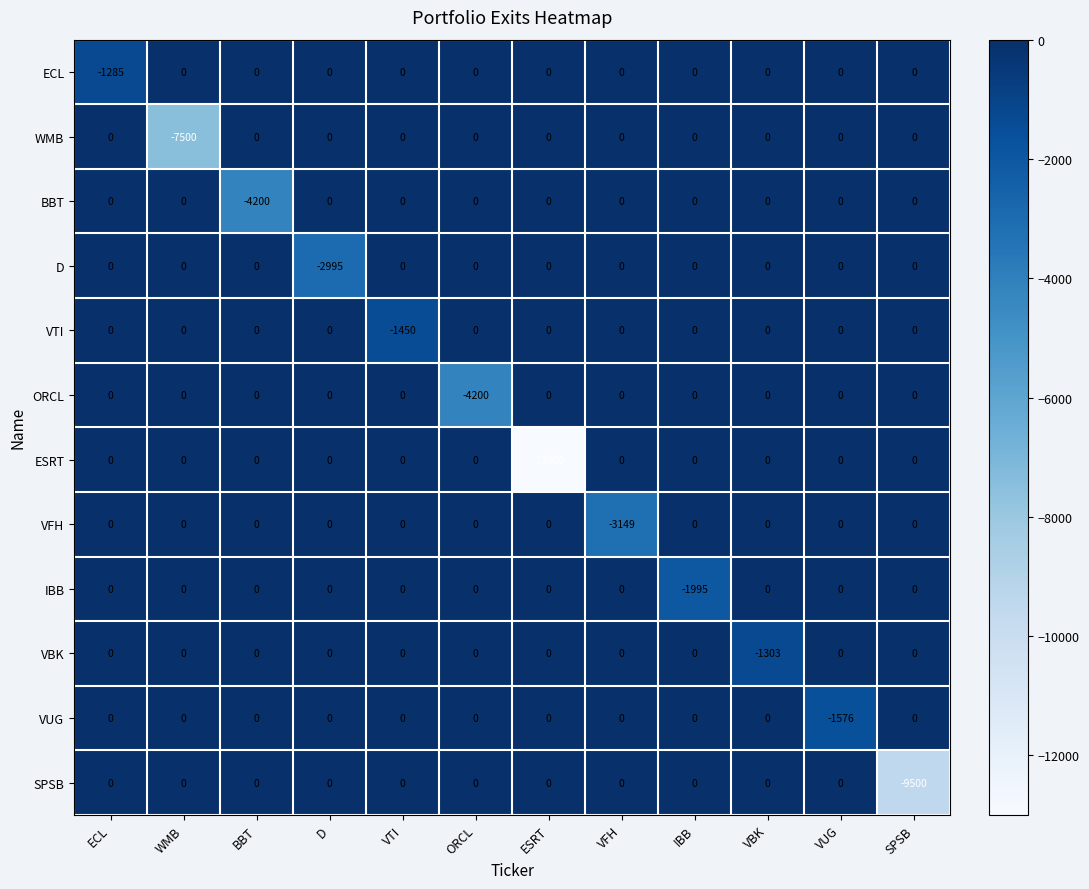

At which category is the sum across all series the highest?

ECL